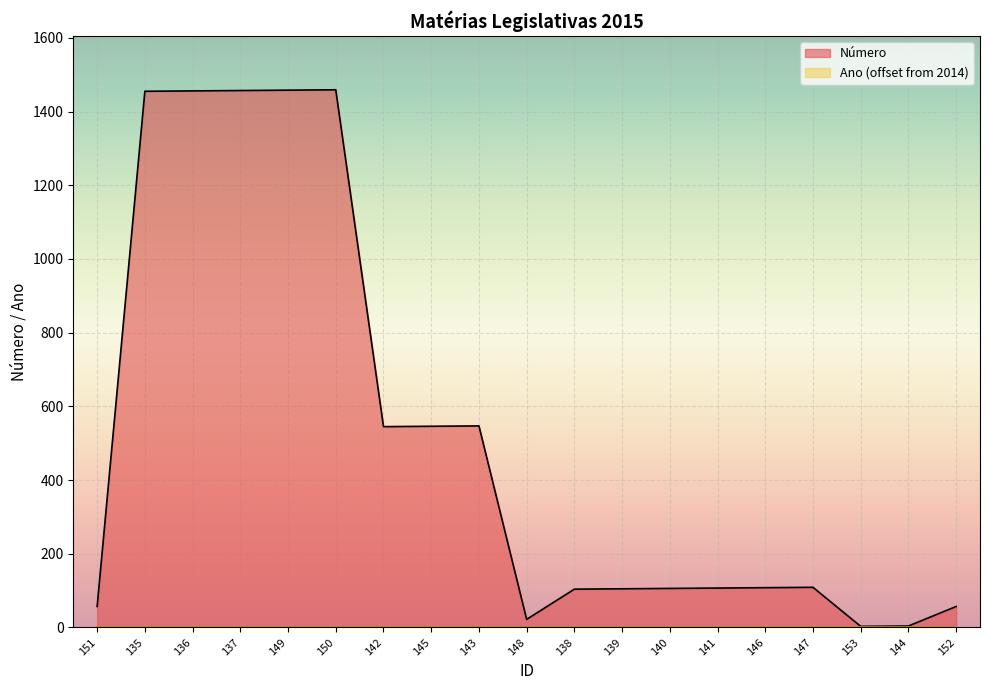

How many series are shown in this chart?

2